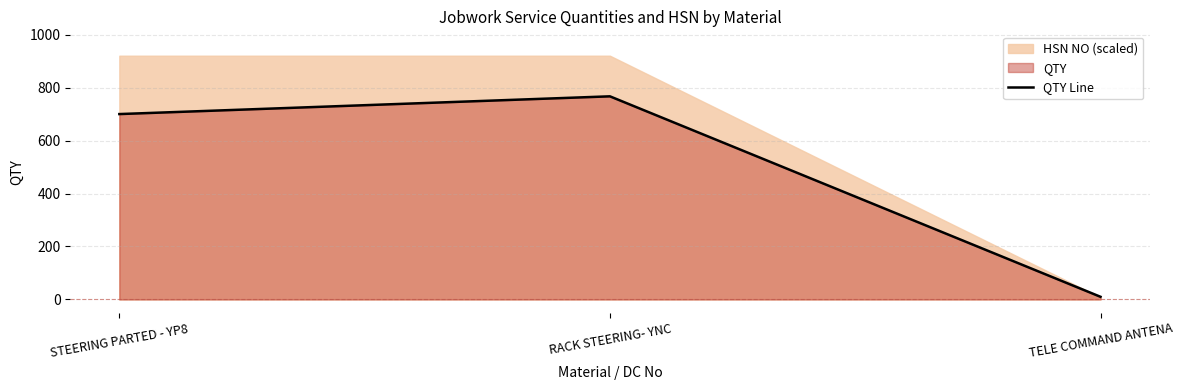

Which label corresponds to the smallest value in the chart?

TELE COMMAND ANTENA